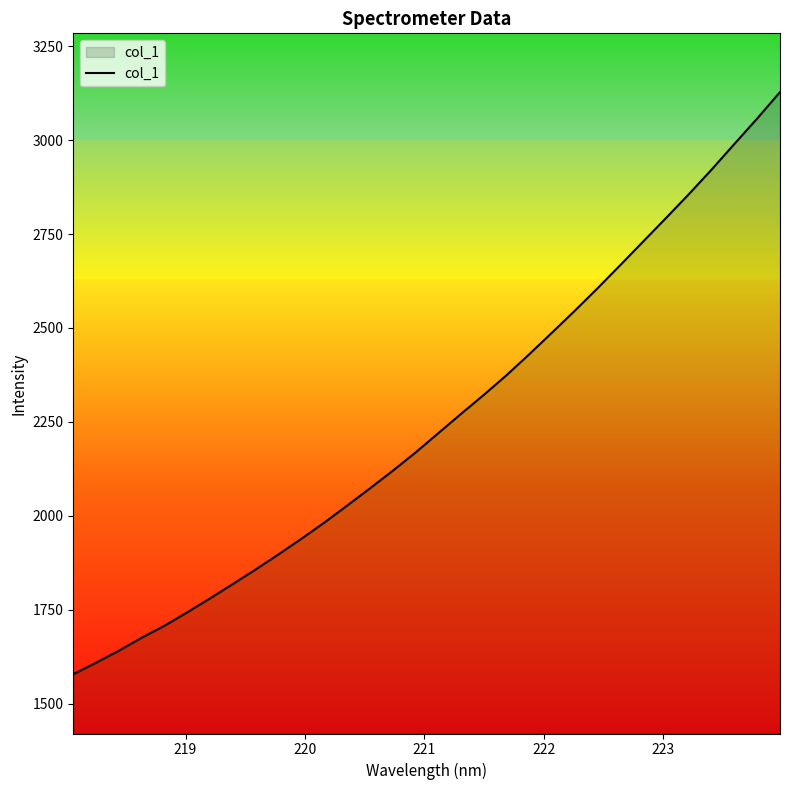

What is the maximum value shown in the chart?

3127.7